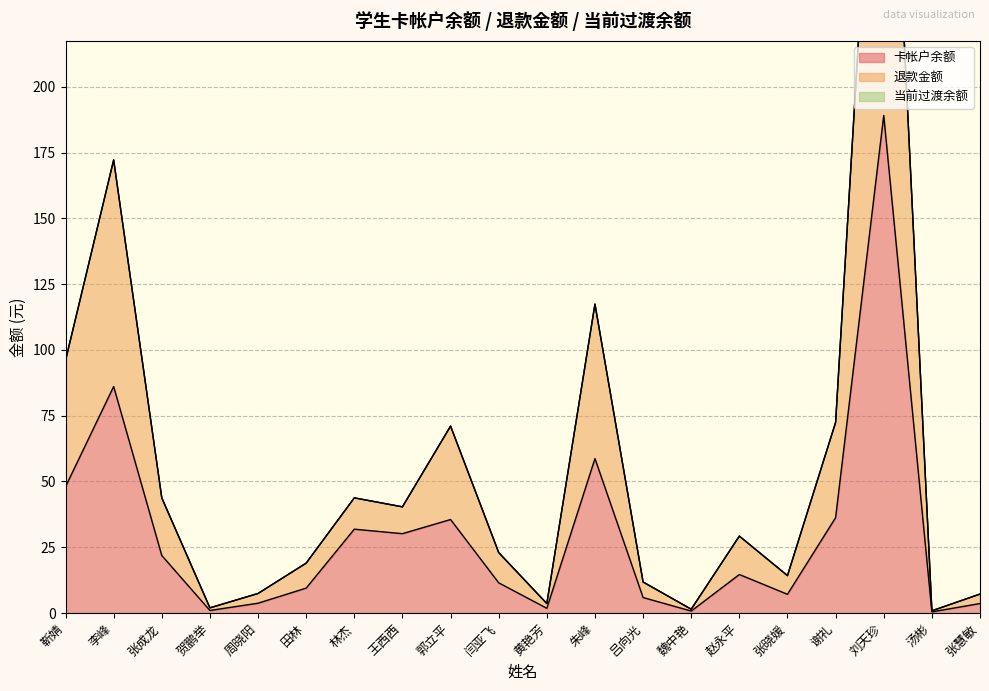

List the series in order of their peak value, highest first.

退款金额, 卡帐户余额